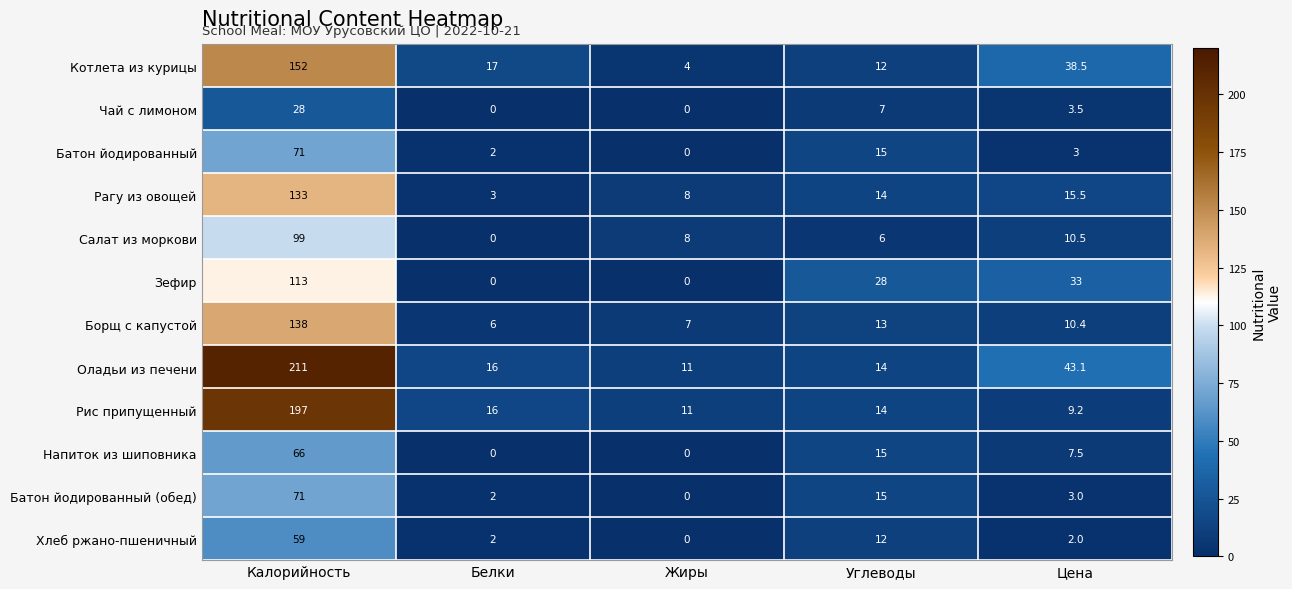

At which label does Батон йодированный reach its minimum?

Жиры